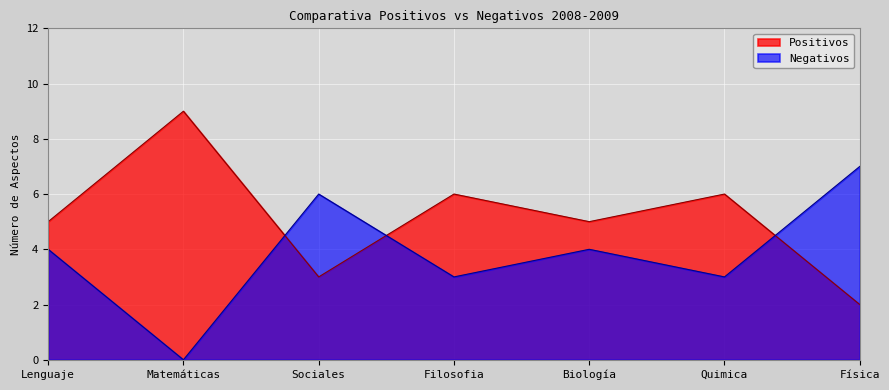

Is the value of Negativos at Lenguaje greater than the value of Positivos at Biología?

No